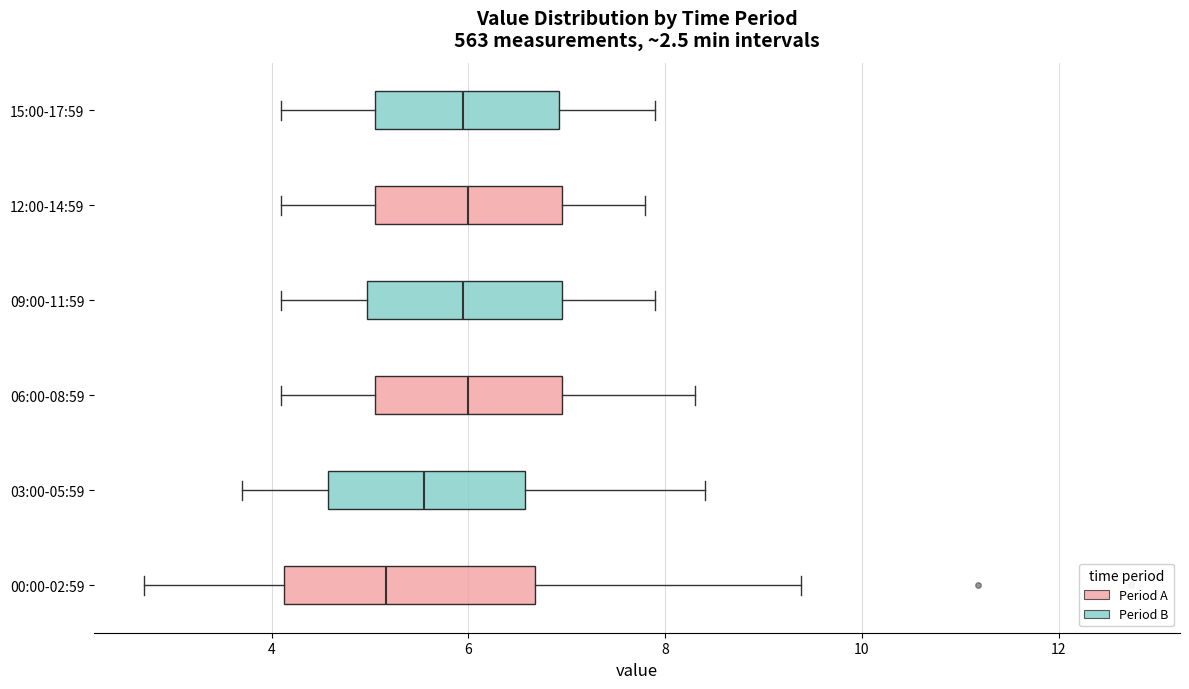

Comparing the boxes themselves (not the whiskers), which one is the widest?

00:00-02:59